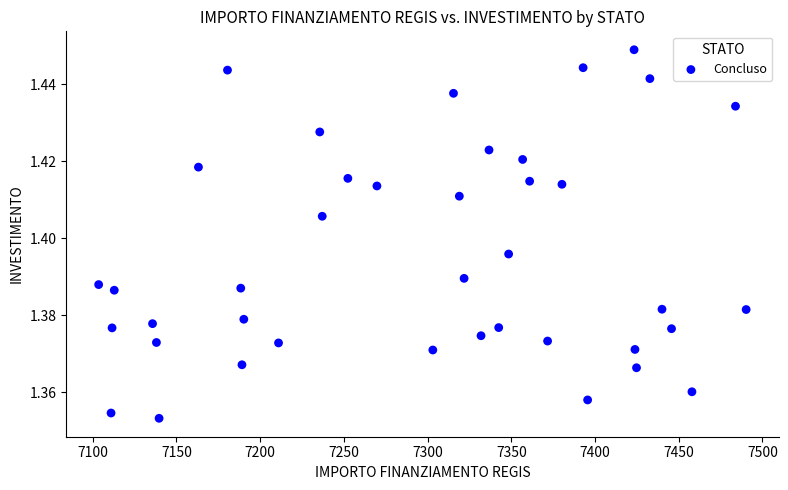

What is the range of X values (max minus min)?

386.6